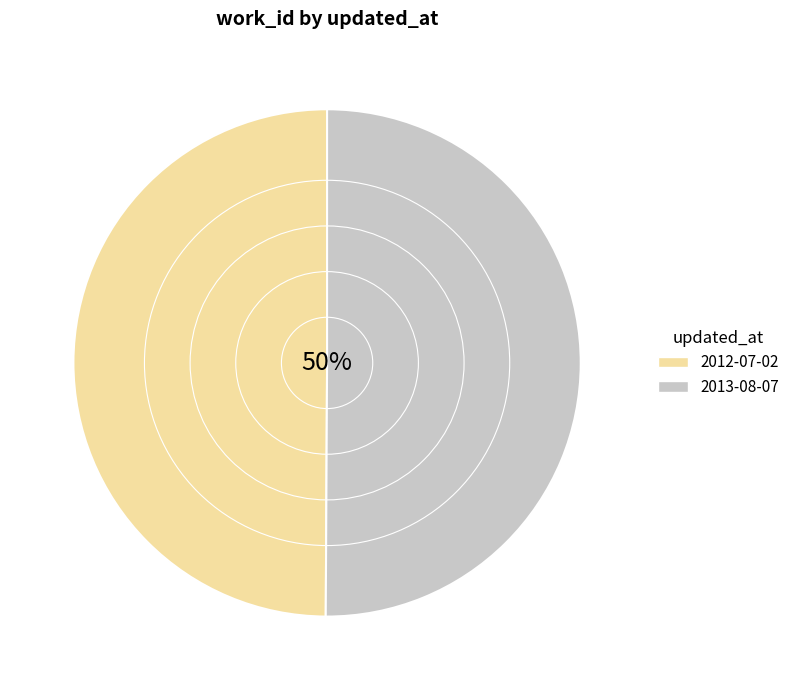

To the nearest percent, what portion does 2013-08-07 represent?

50%